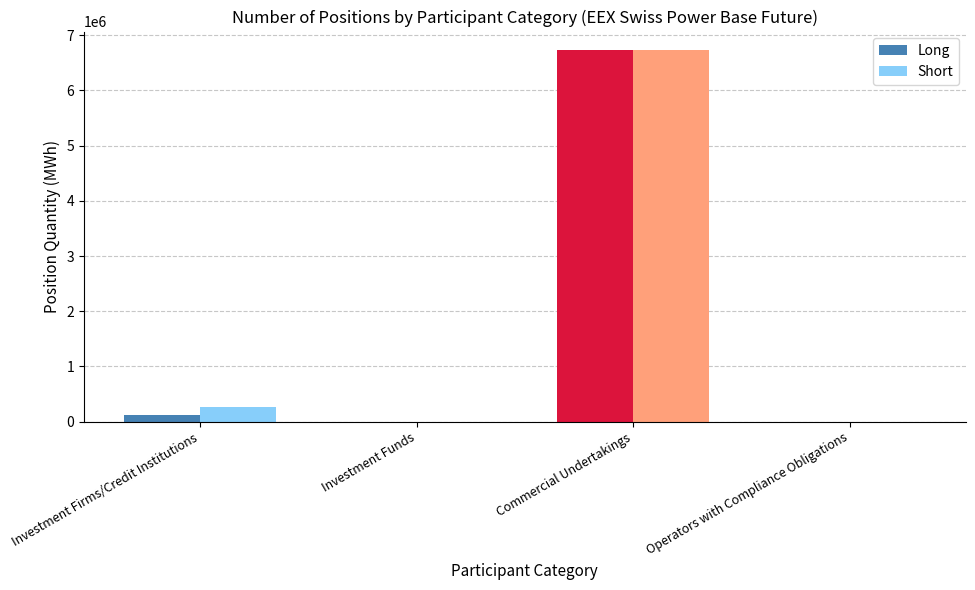

Which series changed the most between Investment Firms/Credit Institutions and Commercial Undertakings?

Long